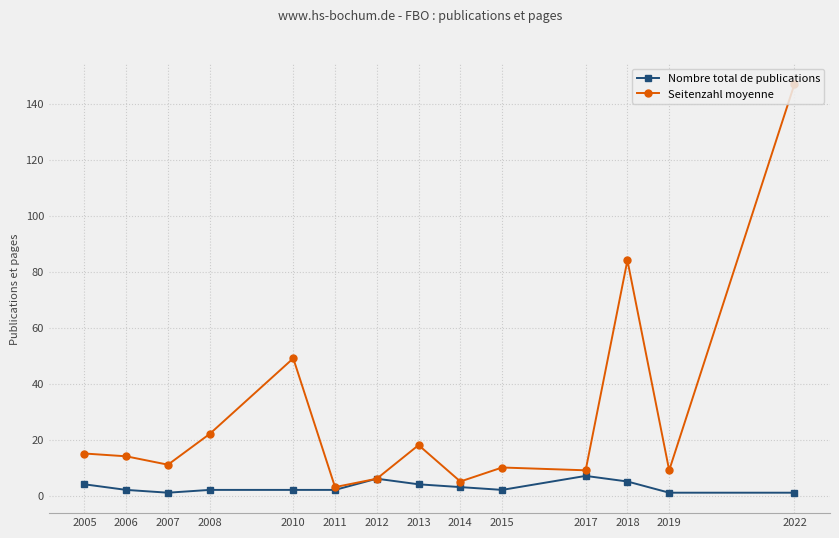

At which label does Seitenzahl moyenne first exceed 14?

2005